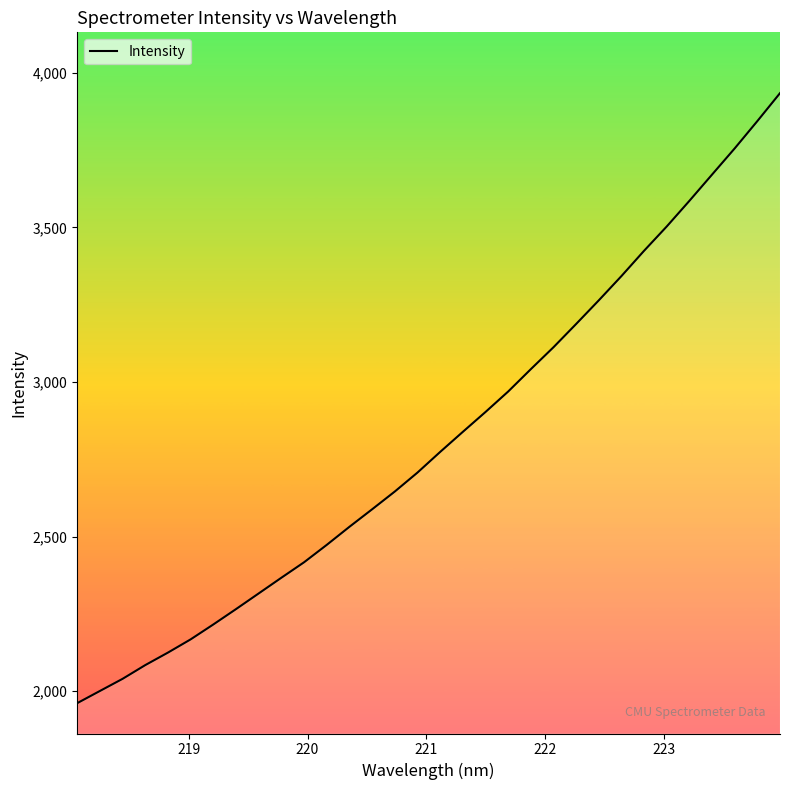

What is the difference between the maximum and minimum values?

1973.2